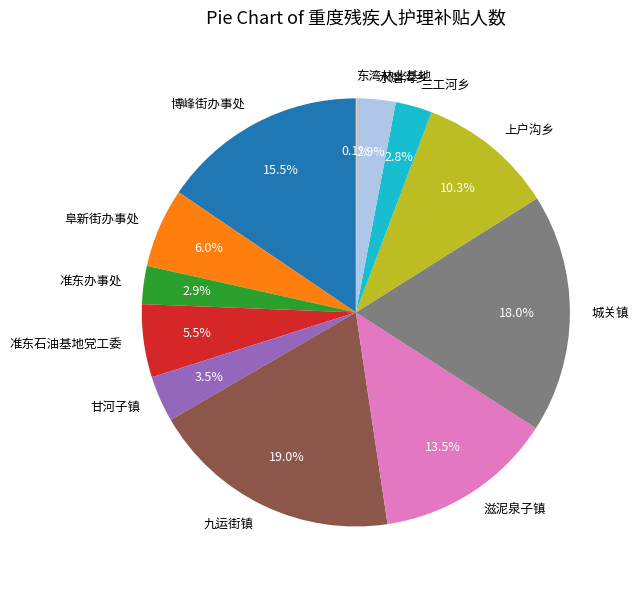

Is 博峰街办事处 the majority of the pie?

No